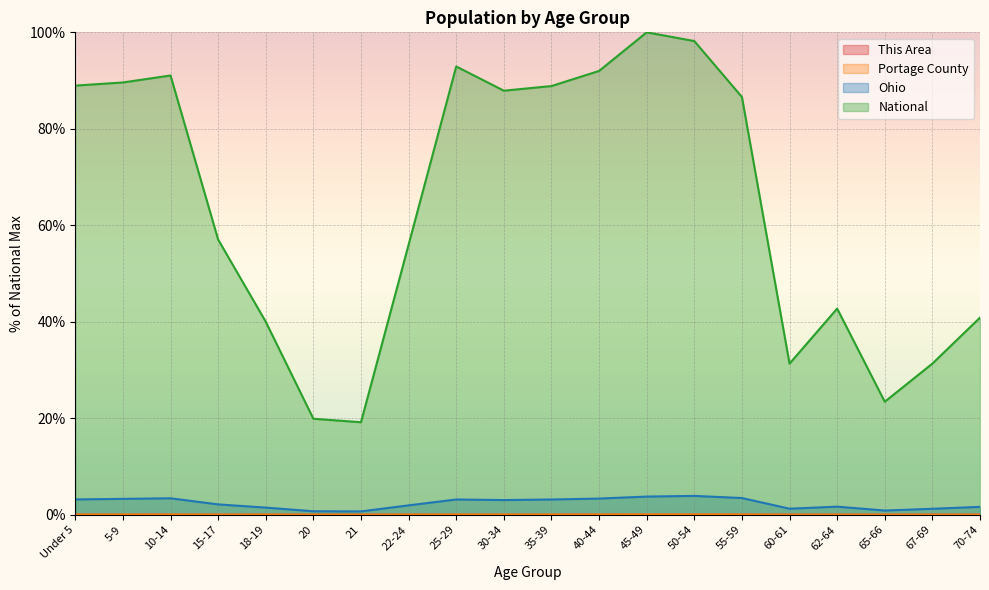

True or false: This Area and Ohio cross at least once.

False